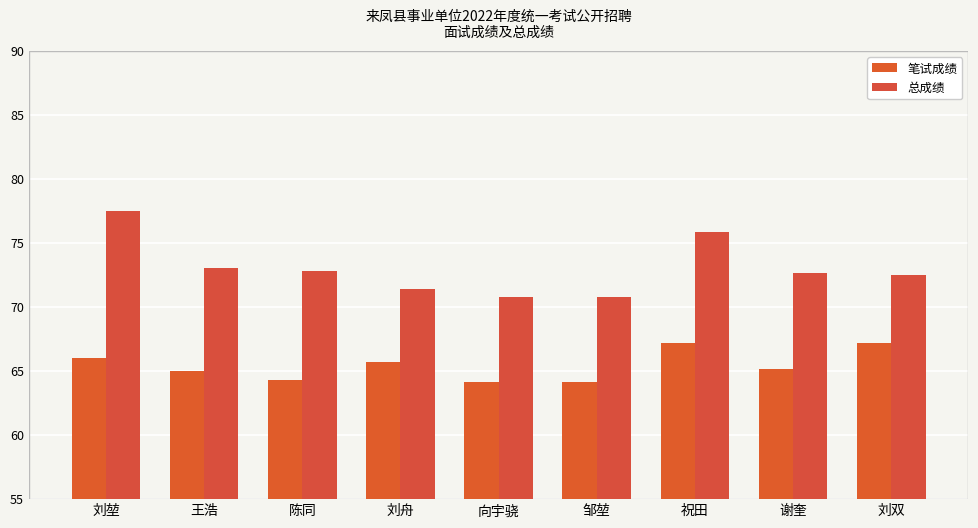

Between 刘舟 and 谢奎, which series saw the biggest shift?

总成绩